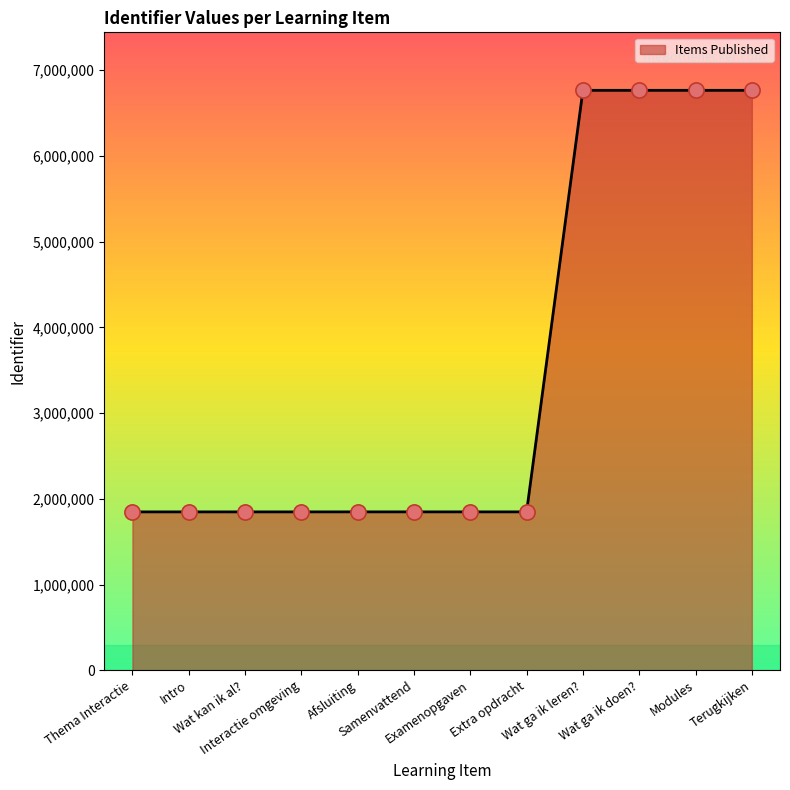

Approximately how many times larger is the value at Wat kan ik al? compared to Wat ga ik doen??

0.3